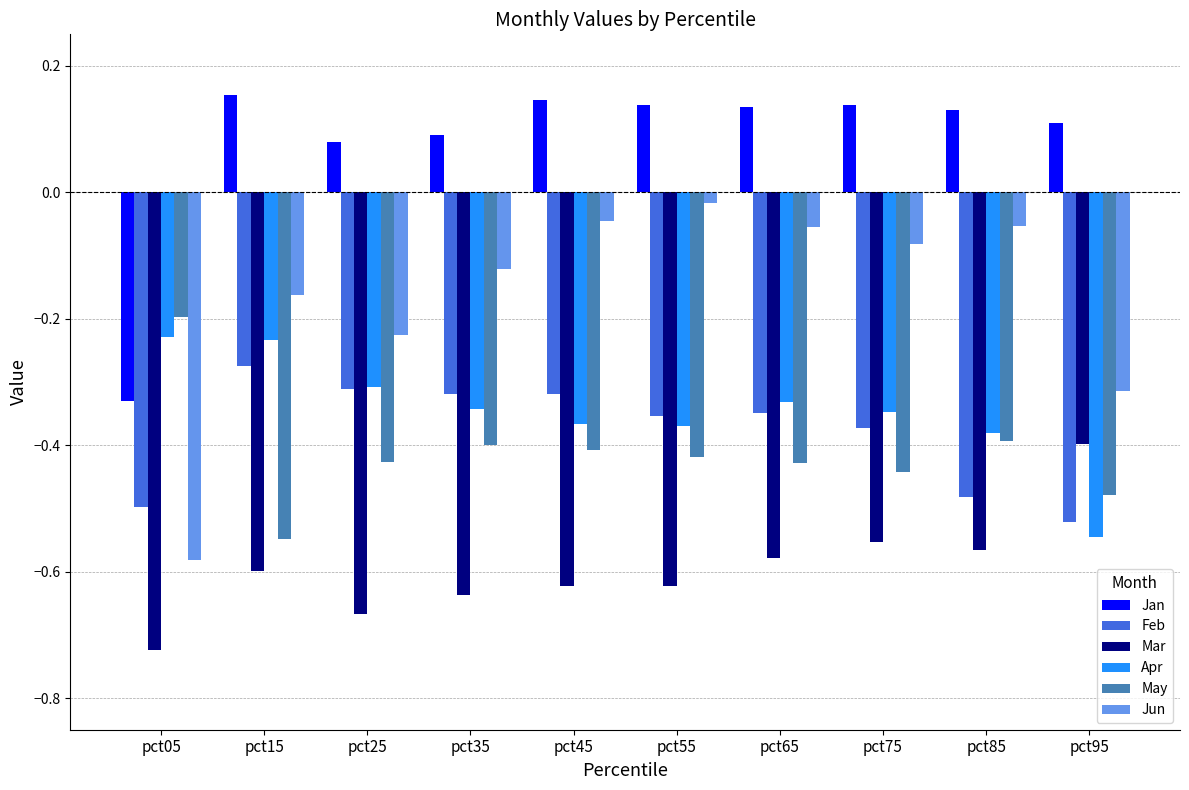

Count the Jan values in the range 0 to 1.

9